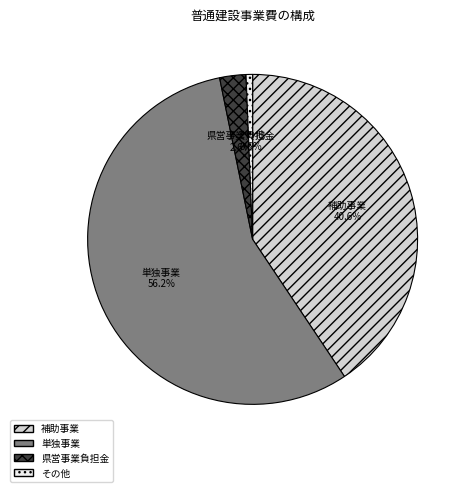

Between その他 and 補助事業, which is larger?

補助事業